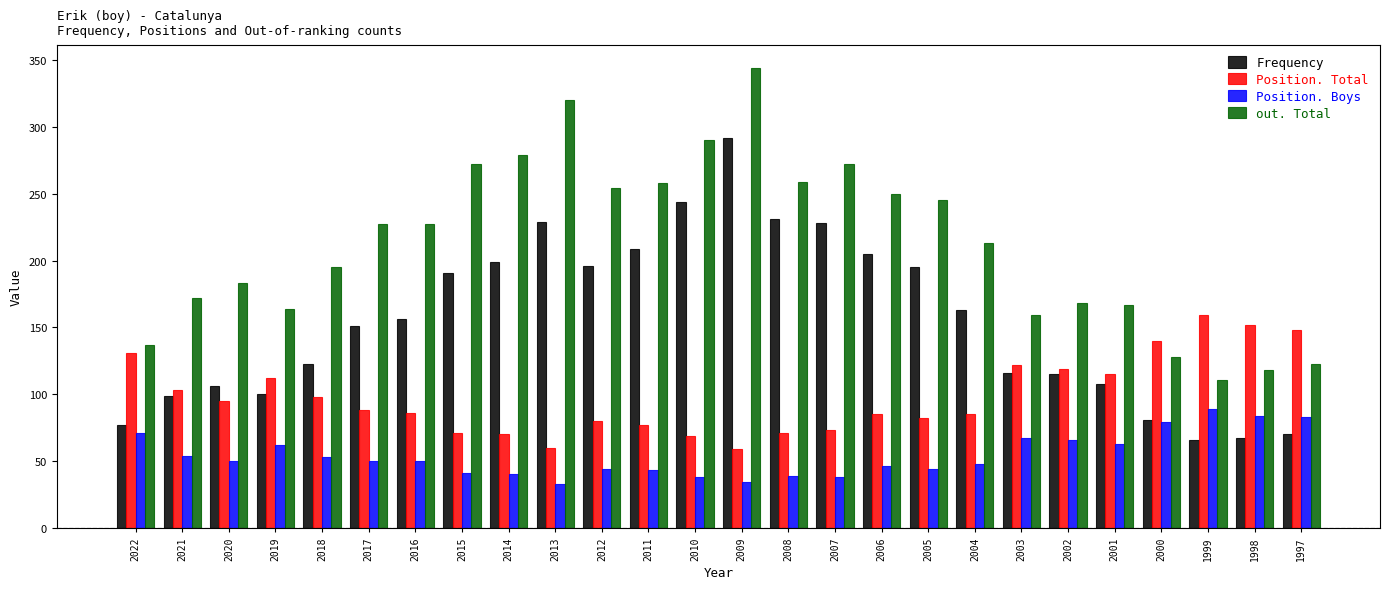

What is the difference between the second highest and minimum values in the Position. Total series?

93